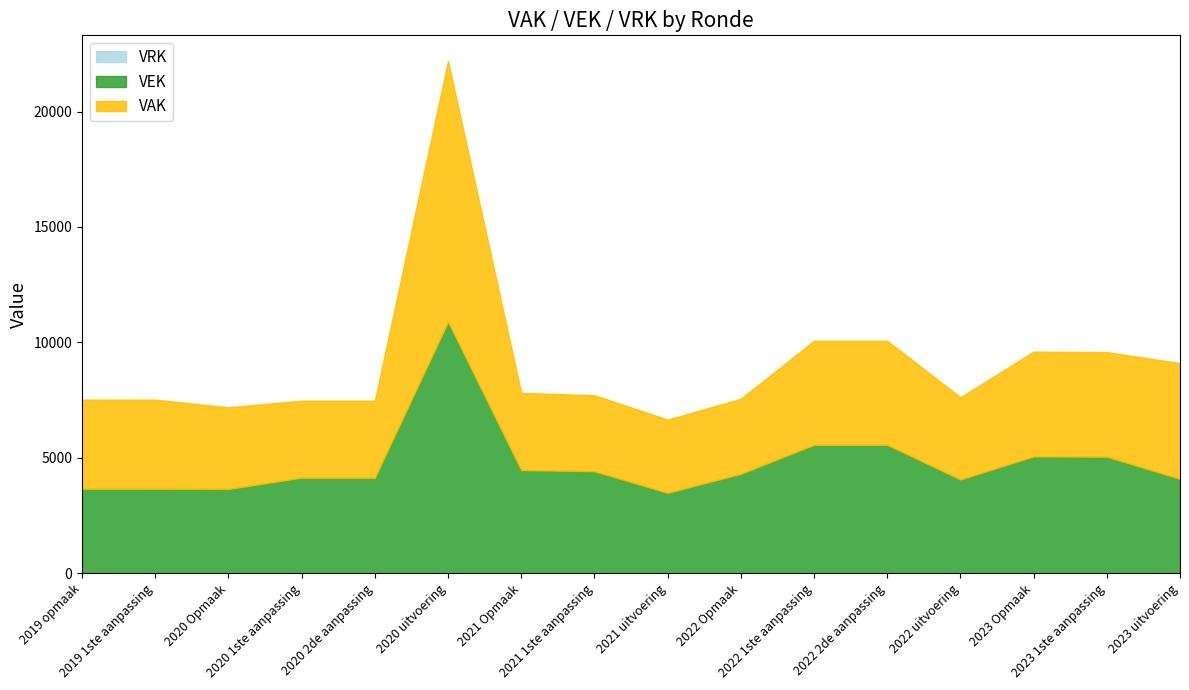

What is the value of the VEK point at the 12th from the left?

5564